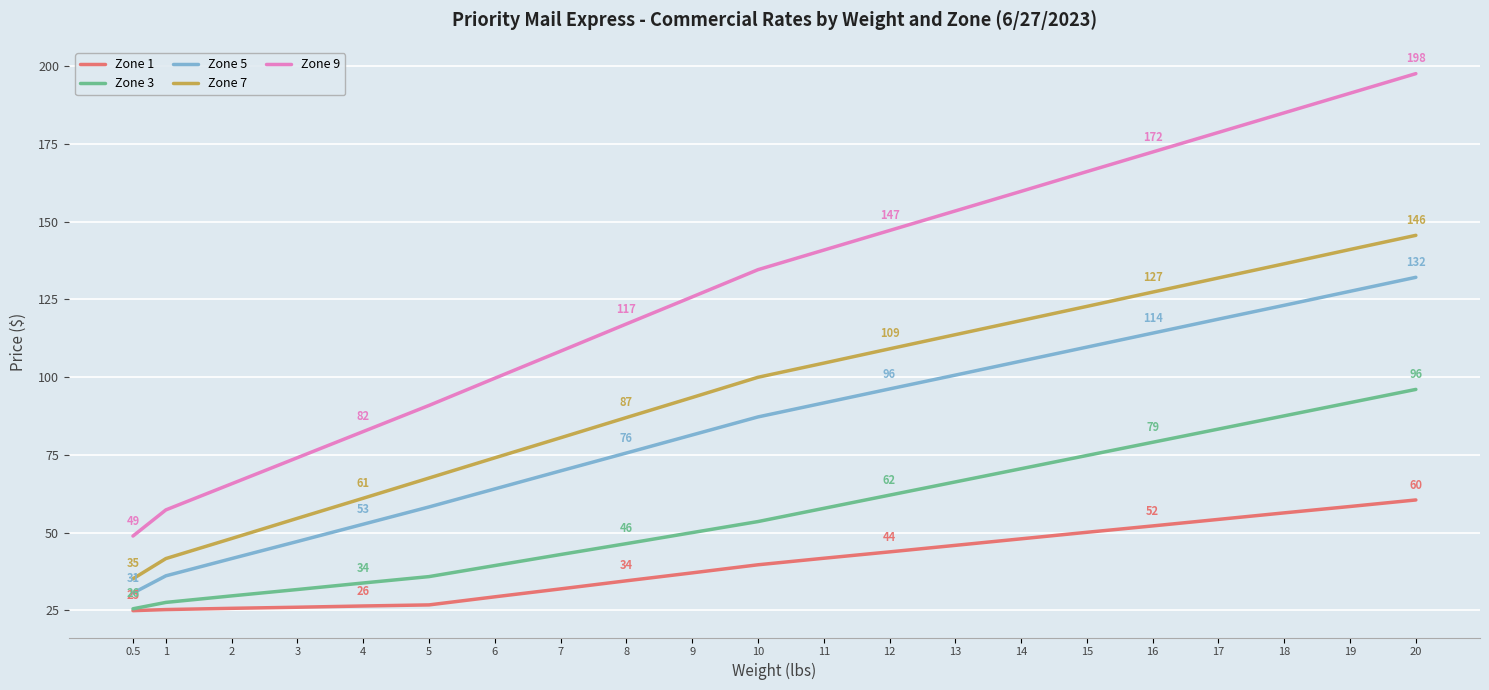

What is the sum of the Zone 1 values at 6 and 16?

81.5